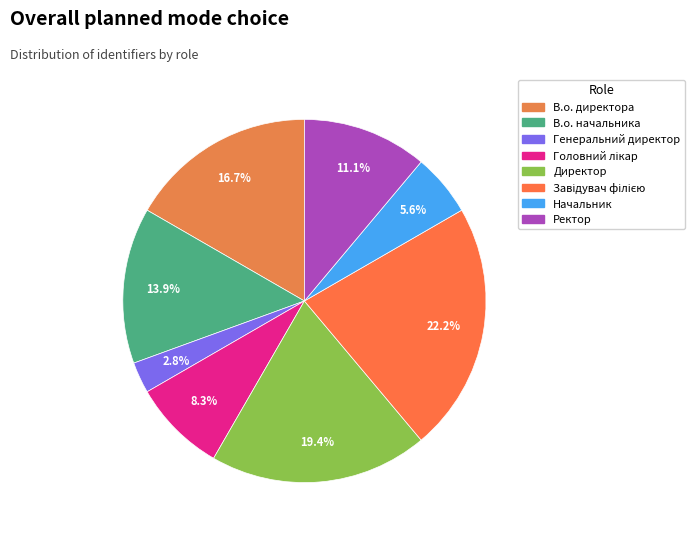

Is it true that В.о. директора is 17% of the pie?

True